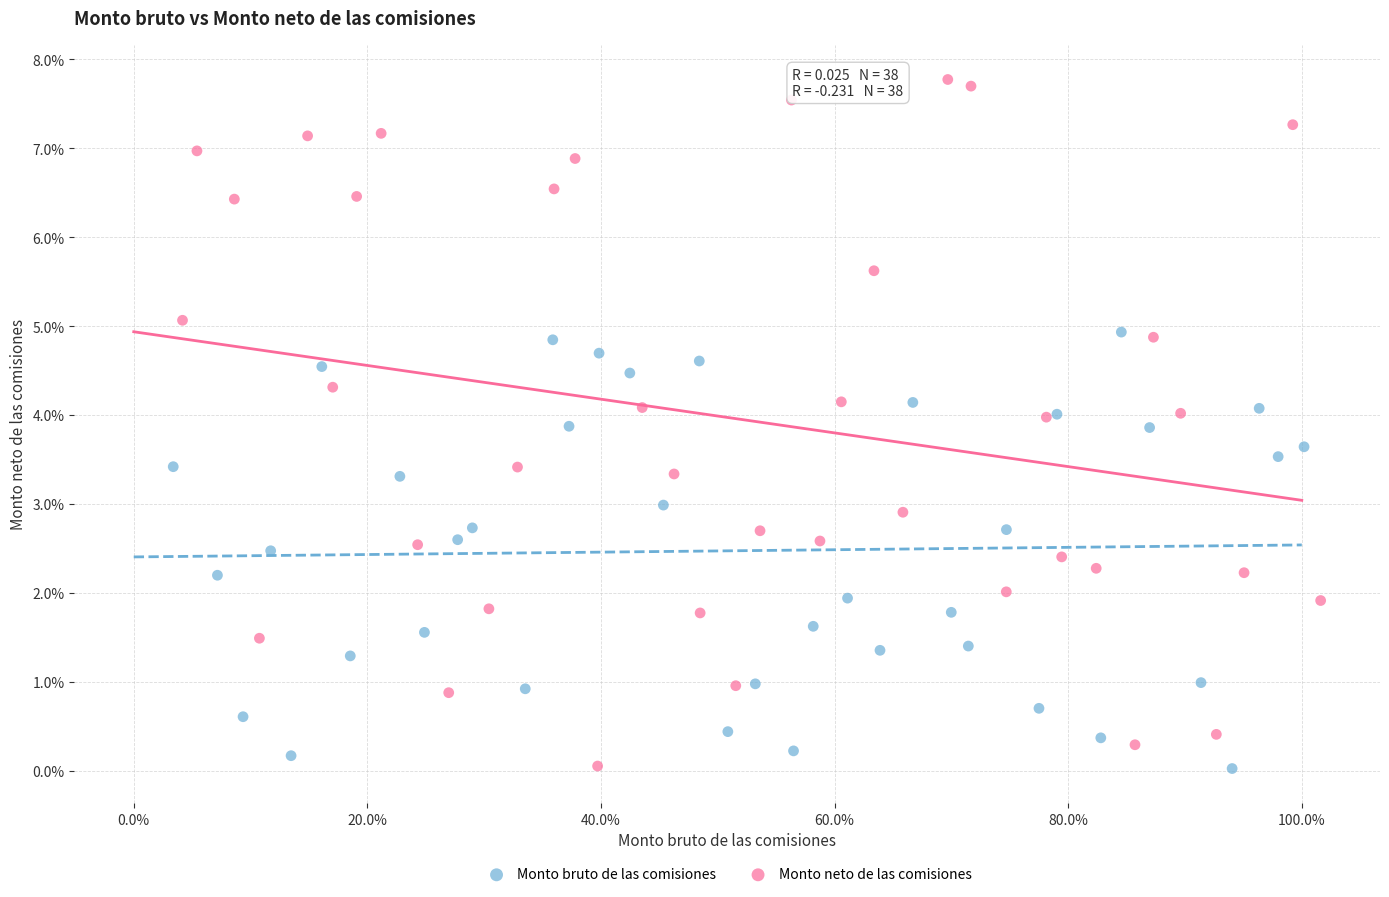

What are all the series names shown in the legend?

Monto bruto de las comisiones, Monto neto de las comisiones